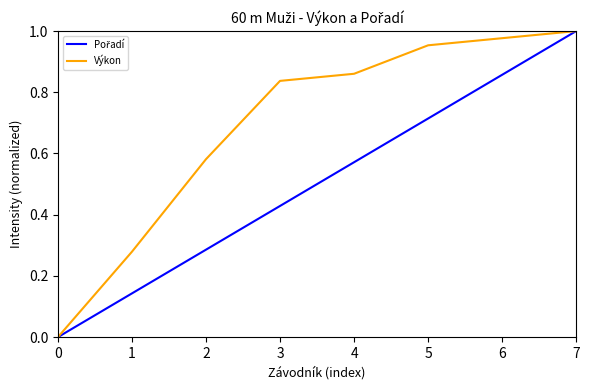

How many values in Výkon are above zero?

7